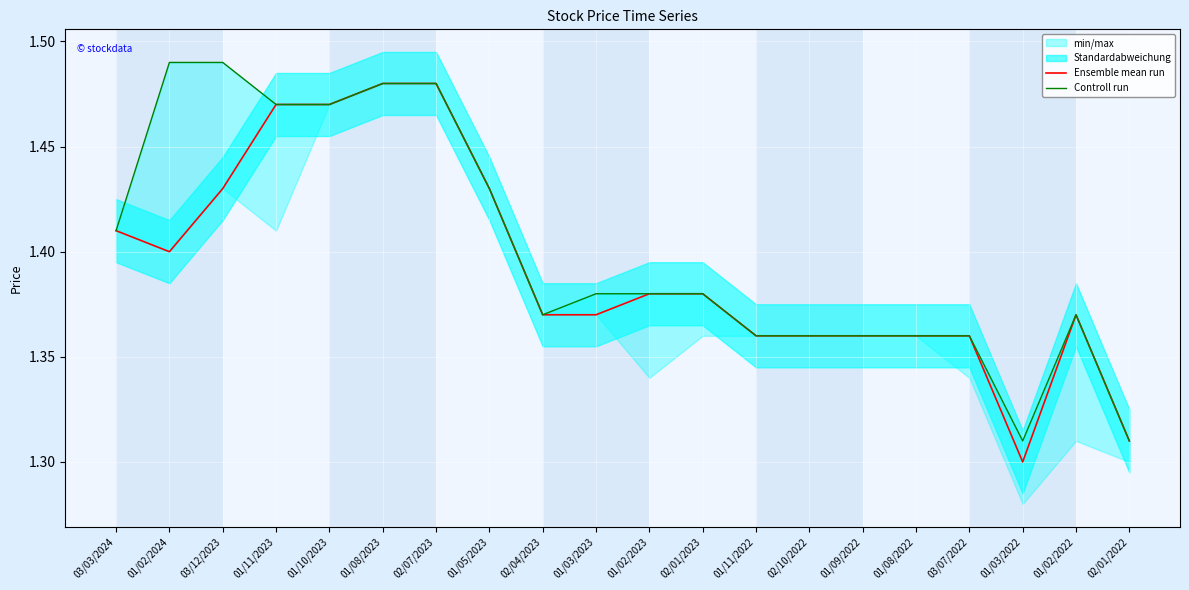

What is the spread (max minus min) of values at 01/02/2024?

0.1